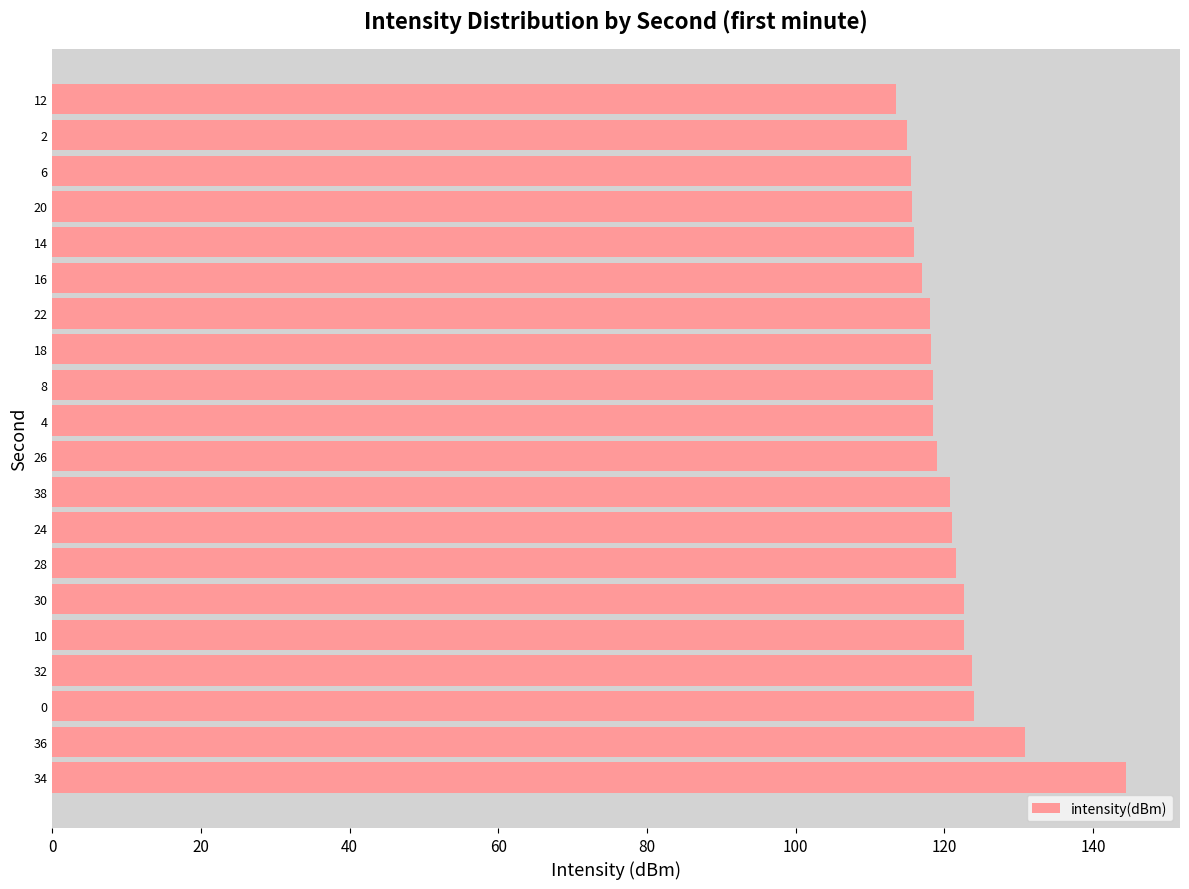

How many bars are there in total?

20